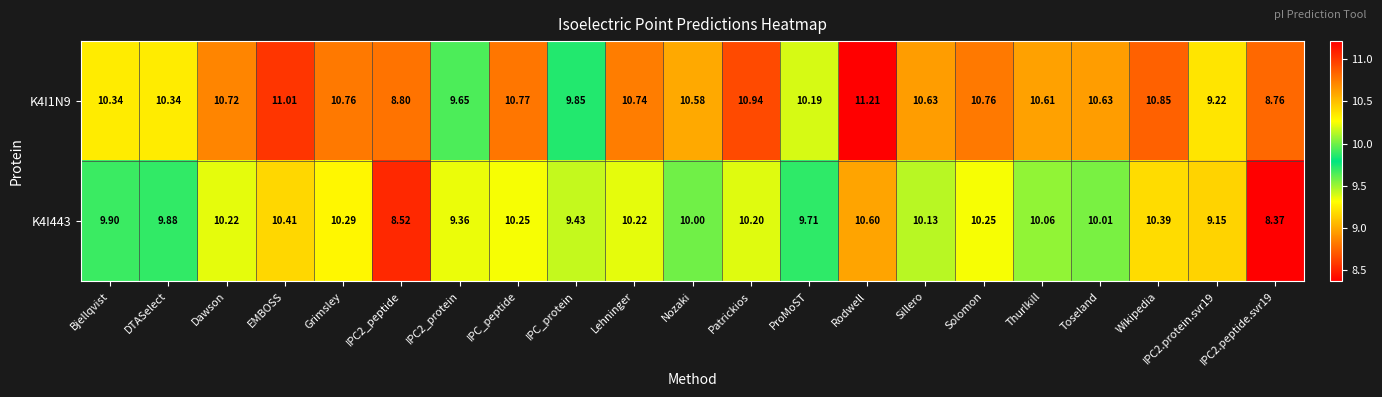

At which category is the sum across all series the highest?

Rodwell